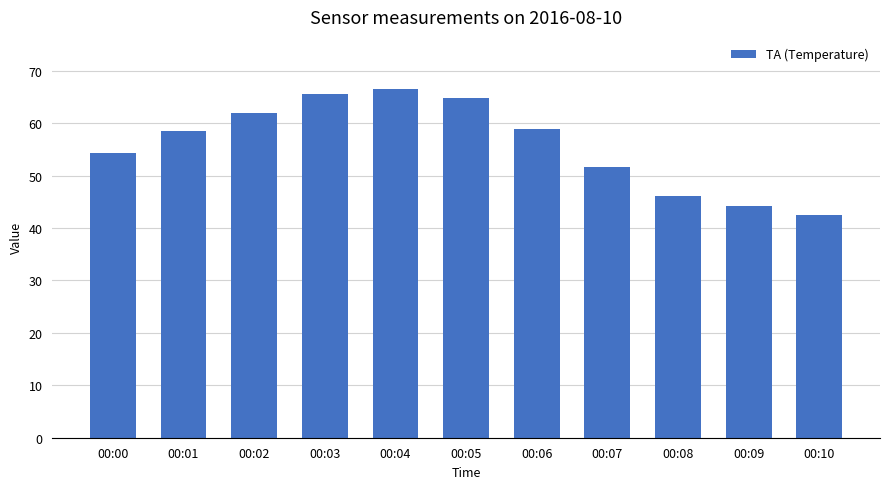

What is the value of the 5th bar from the left?

66.5